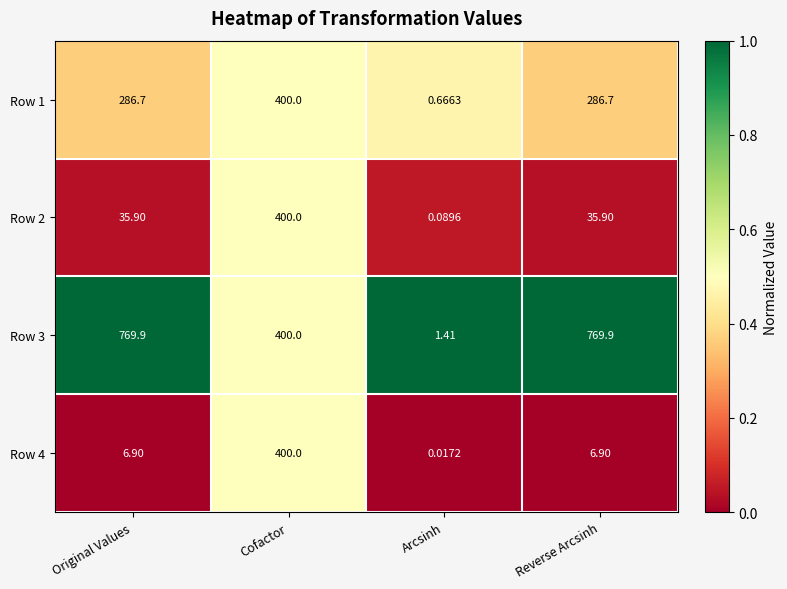

At which label does Row 4 reach its peak?

Cofactor